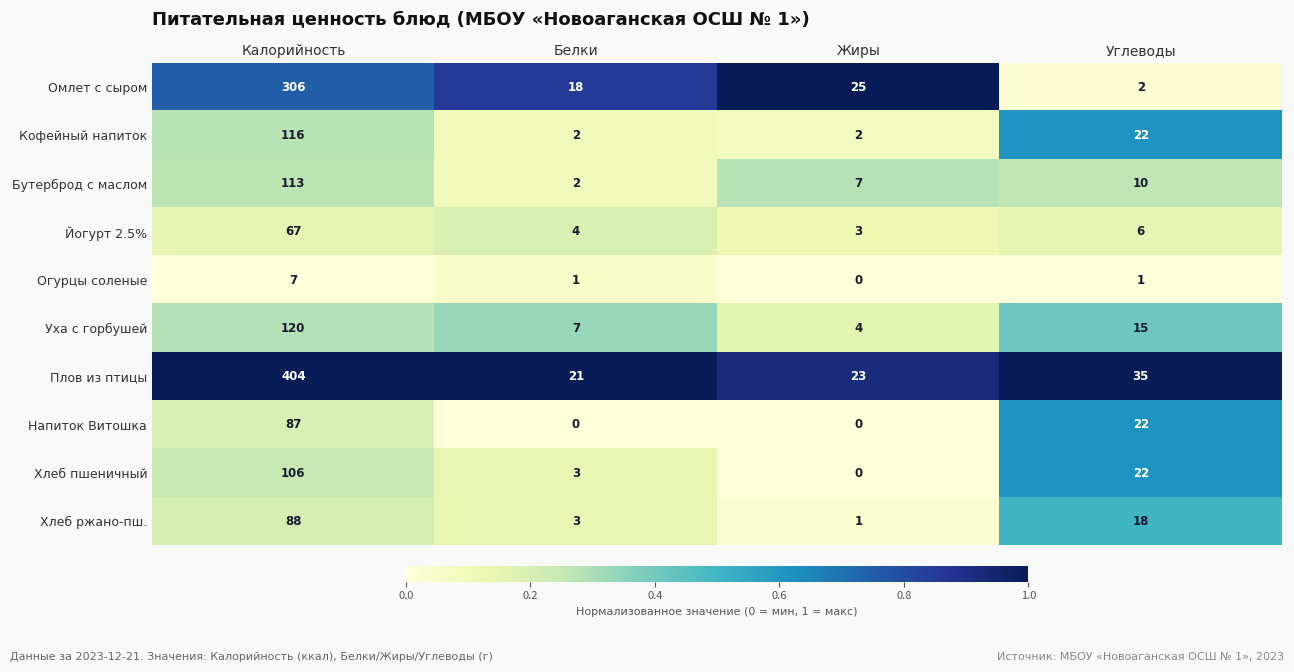

Is it true that Огурцы соленые equals -5 at Жиры?

False